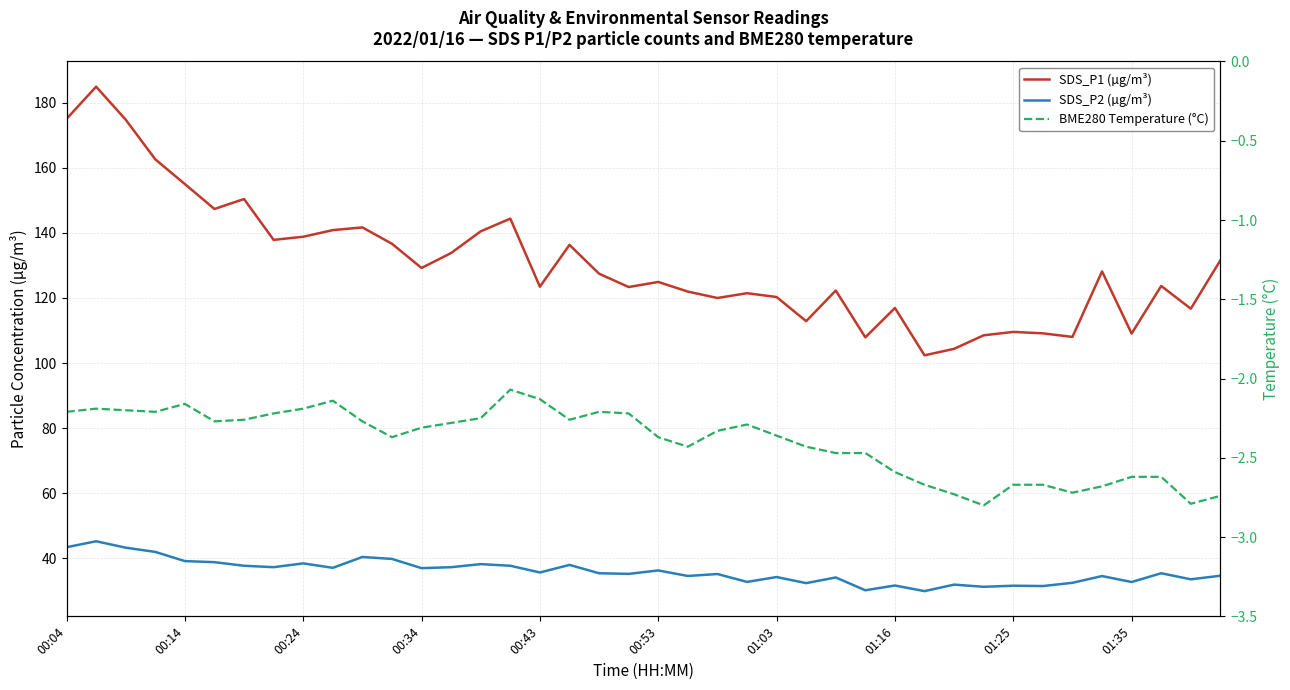

How many interior local valleys does the BME280 Temperature (°C) series have?

8